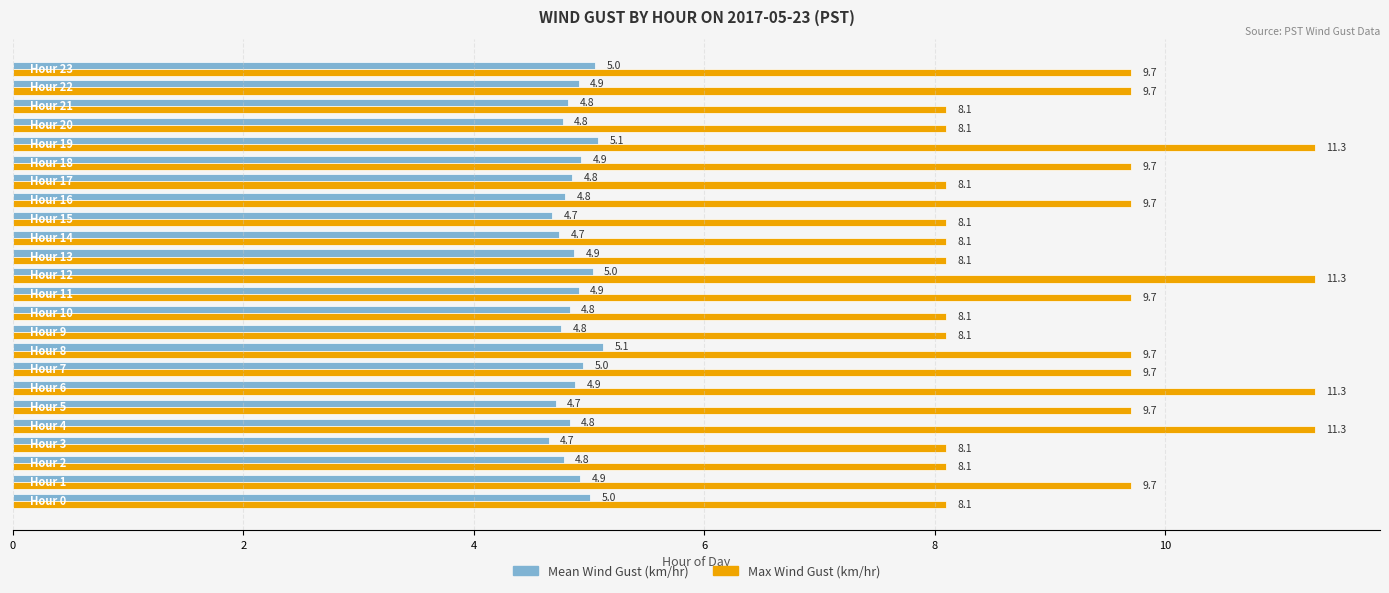

Rank the series by their maximum value, from highest to lowest.

Max Wind Gust (km/hr), Mean Wind Gust (km/hr)